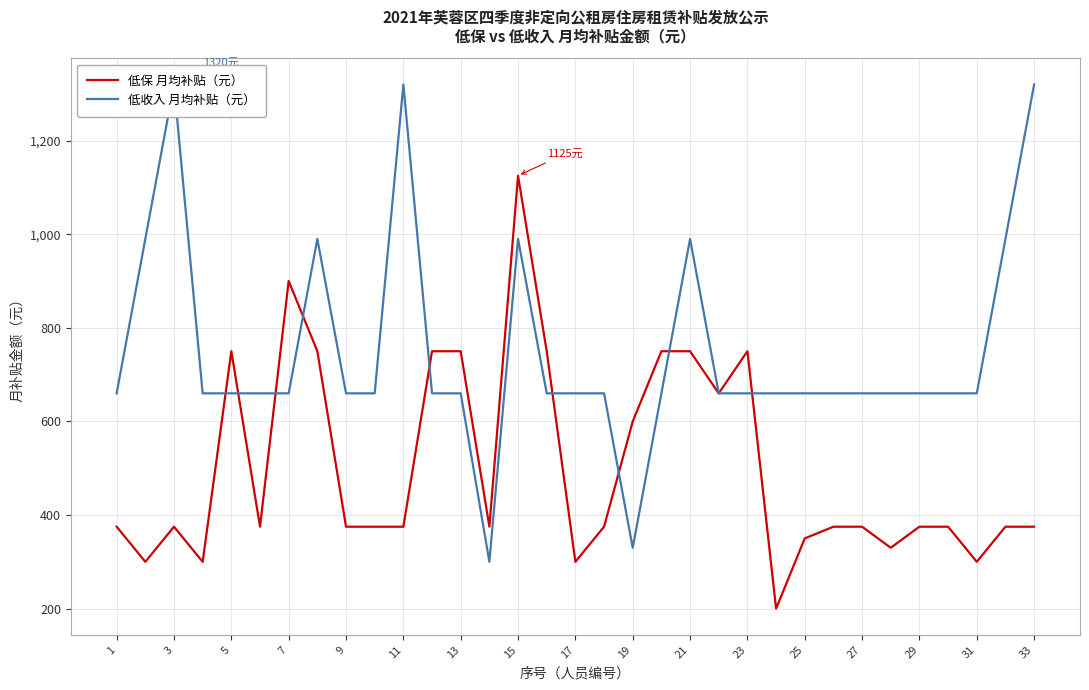

What is the minimum value for 低收入 月均补贴（元）?

300